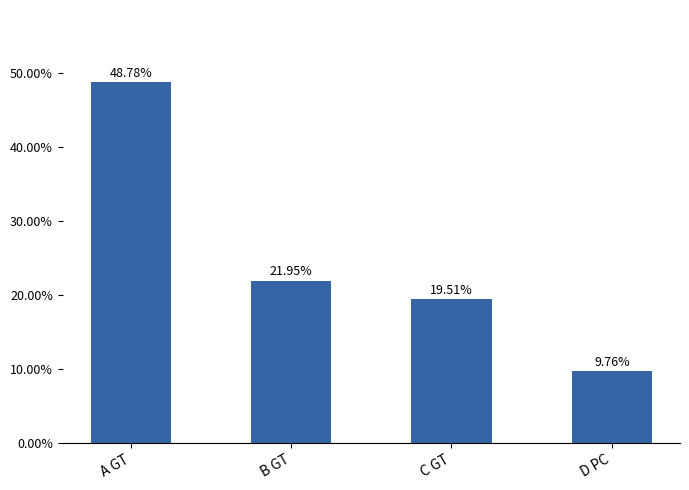

What is the value of the 2nd bar from the left?

22.0